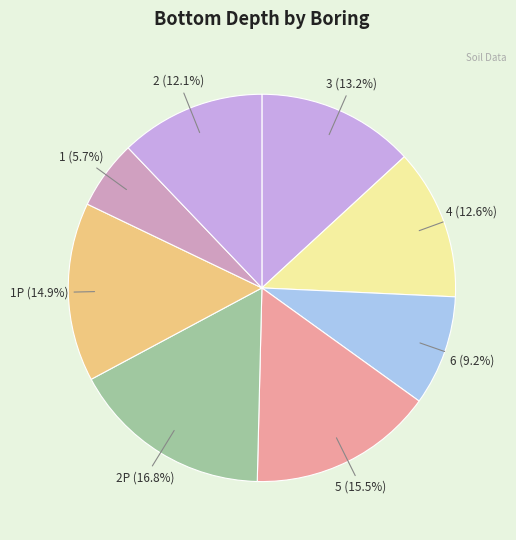

Does any single category account for the majority?

No